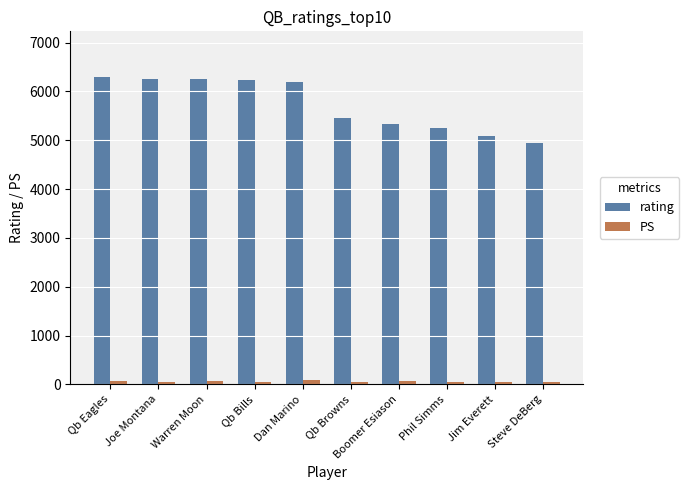

Which series has the widest spread of values?

rating